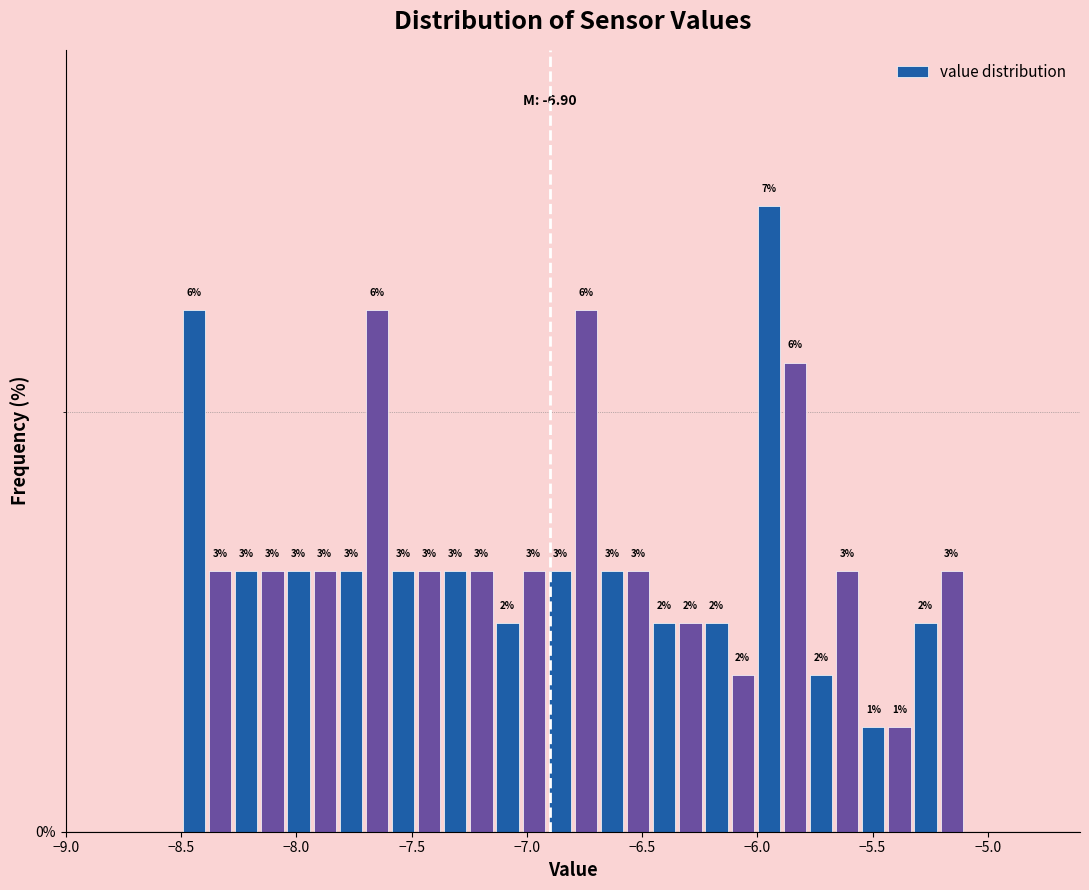

Read against the x-axis, roughly where is the centre of the tallest bar?

-5.95